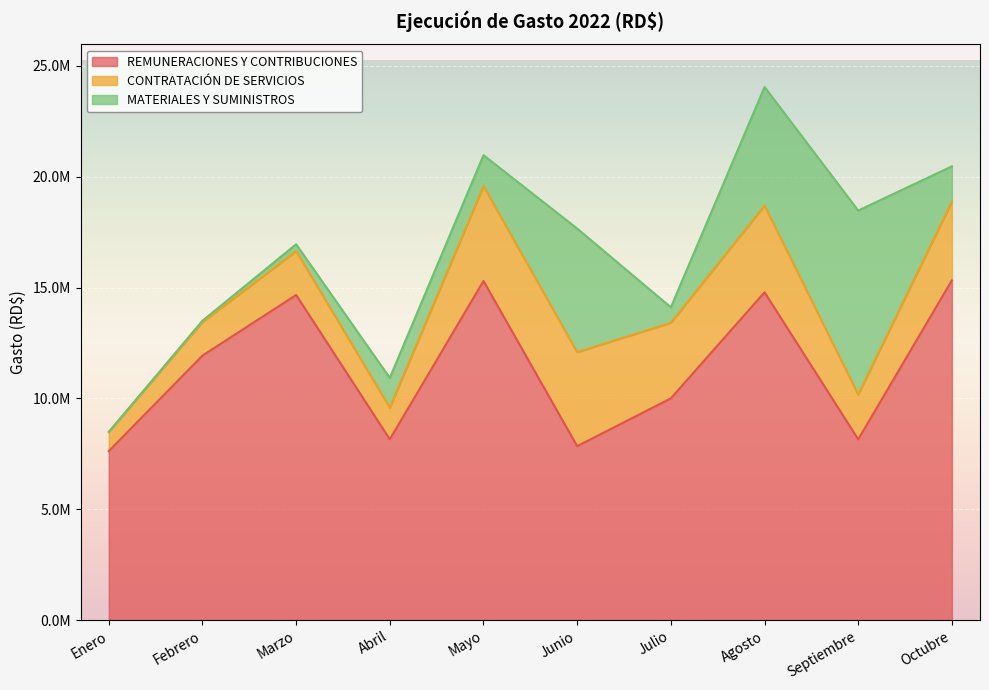

Which label corresponds to the largest value in the chart?

Octubre